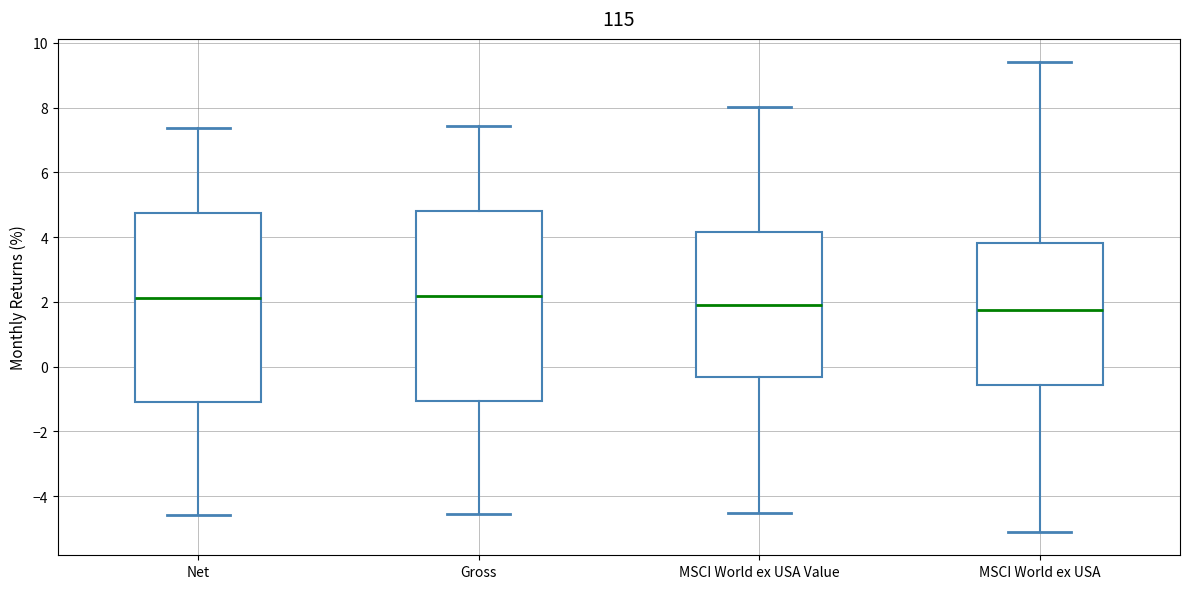

Reading left to right, transcribe this box plot: for each box, give where its median line is, the range the box spans, and where its two whiskers end, as read against the y-axis. The values are not printed on the chart, so give them approximately, as read against the axis.

Net: median 2.2, box -1.0 to 4.8, whiskers -4.6 to 7.4
Gross: median 2.2, box -1.0 to 4.8, whiskers -4.6 to 7.4
MSCI World ex USA Value: median 2.0, box -0.4 to 4.2, whiskers -4.6 to 8.0
MSCI World ex USA: median 1.8, box -0.6 to 3.8, whiskers -5.0 to 9.4